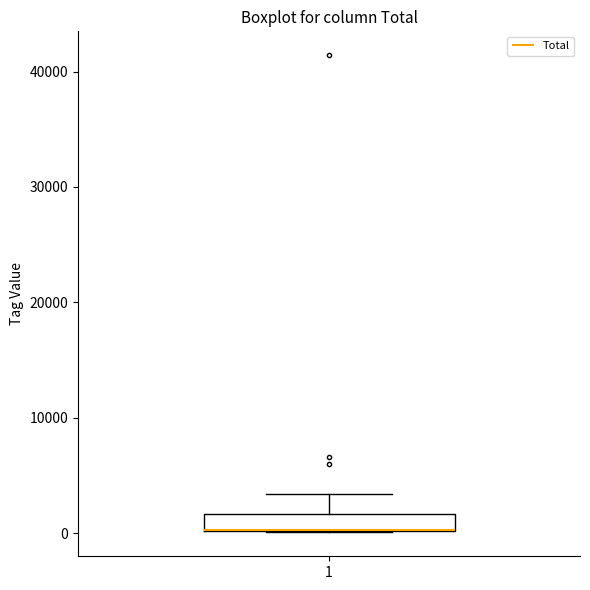

Where does the upper whisker of the box at x = 1 end on the y-axis? The values are not printed on the chart, so give them approximately, as read against the axis.

3000